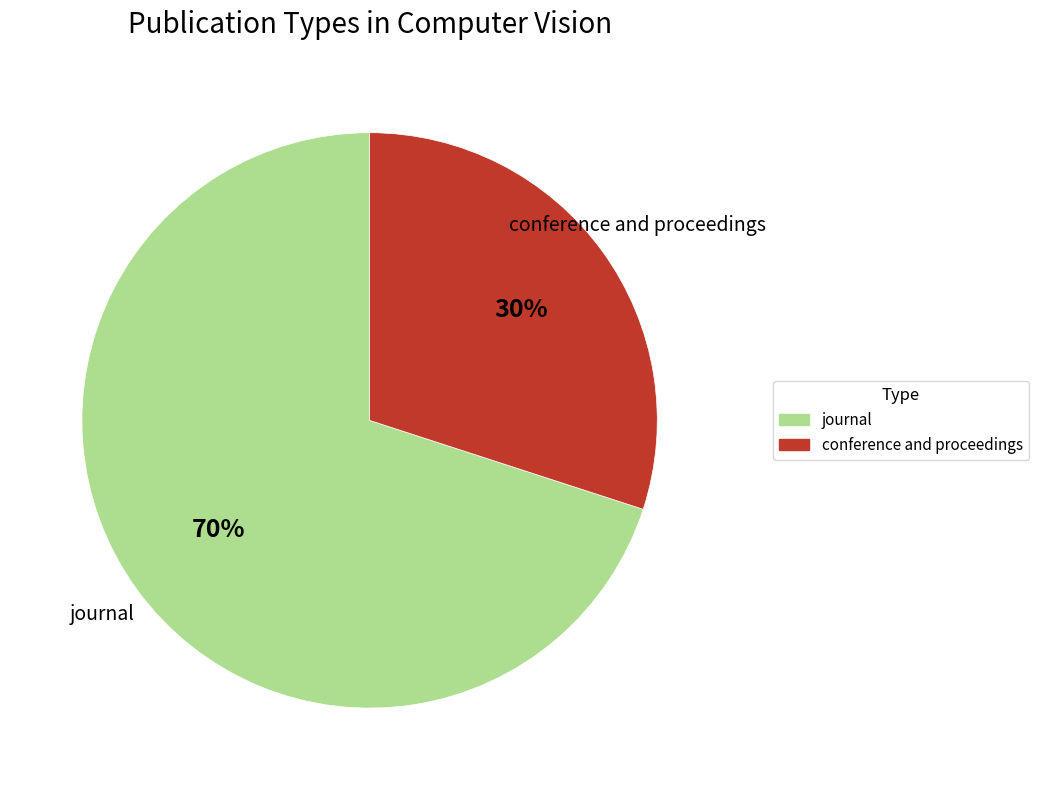

To the nearest percent, what is the average slice percentage?

50%